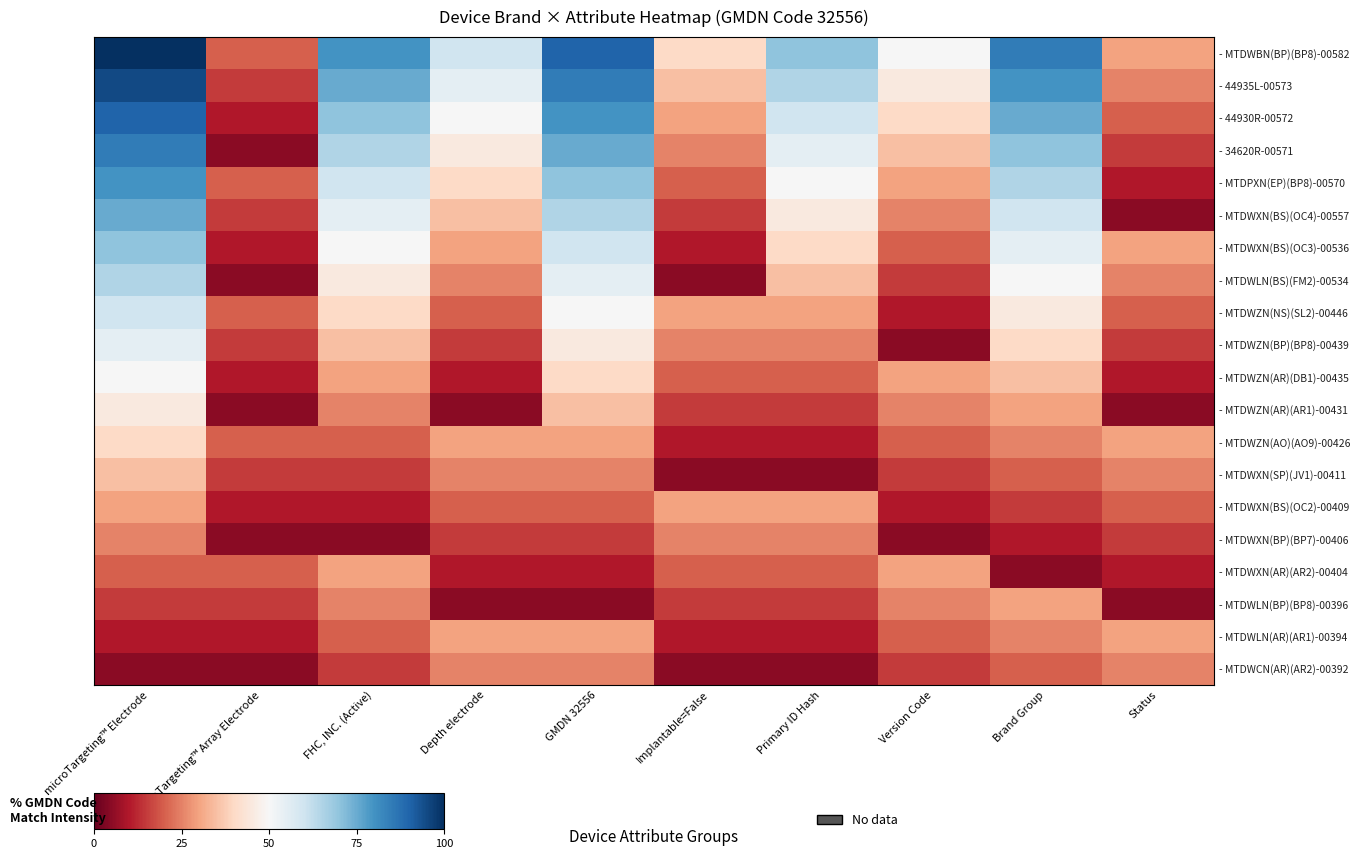

What is the minimum value shown in the chart?

5